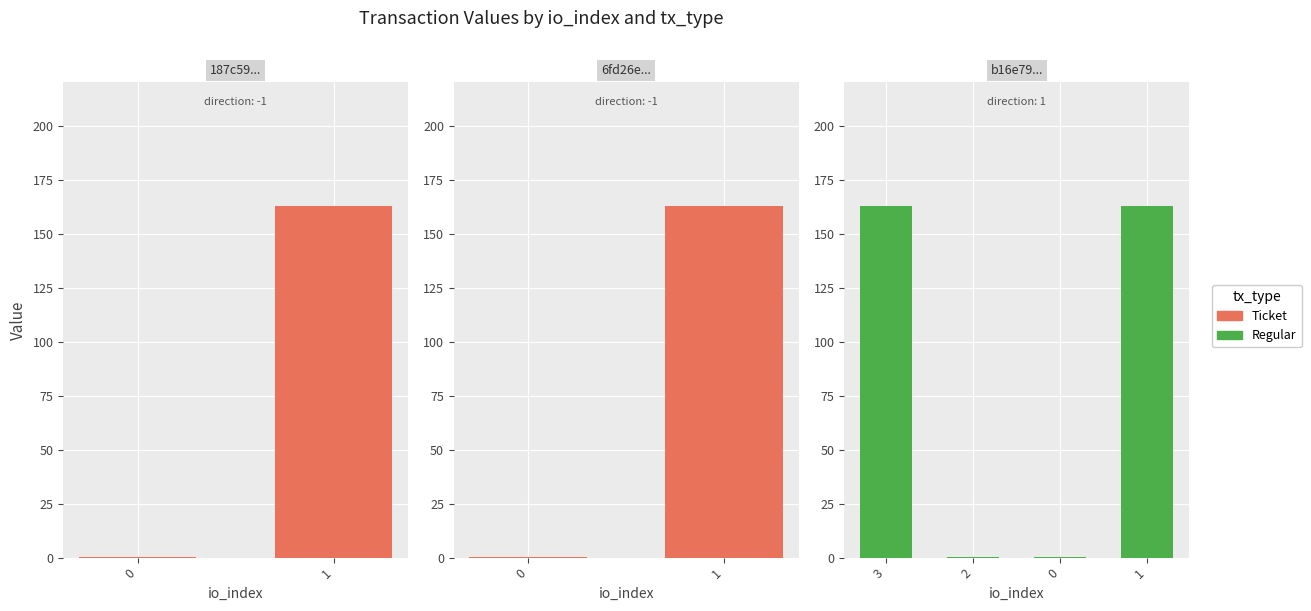

How many bars are there in total?

4